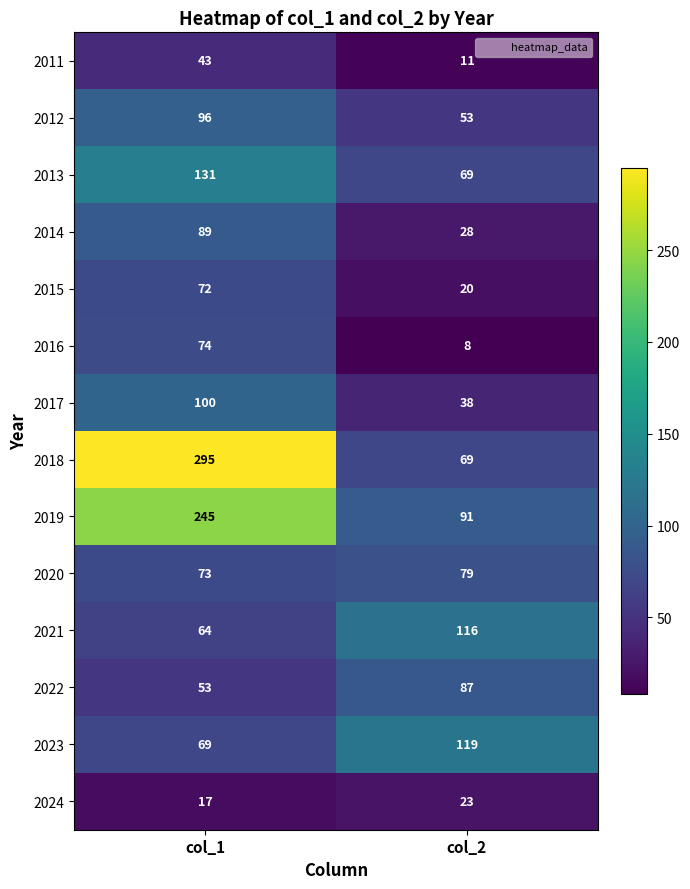

Which series has the widest spread of values?

2018